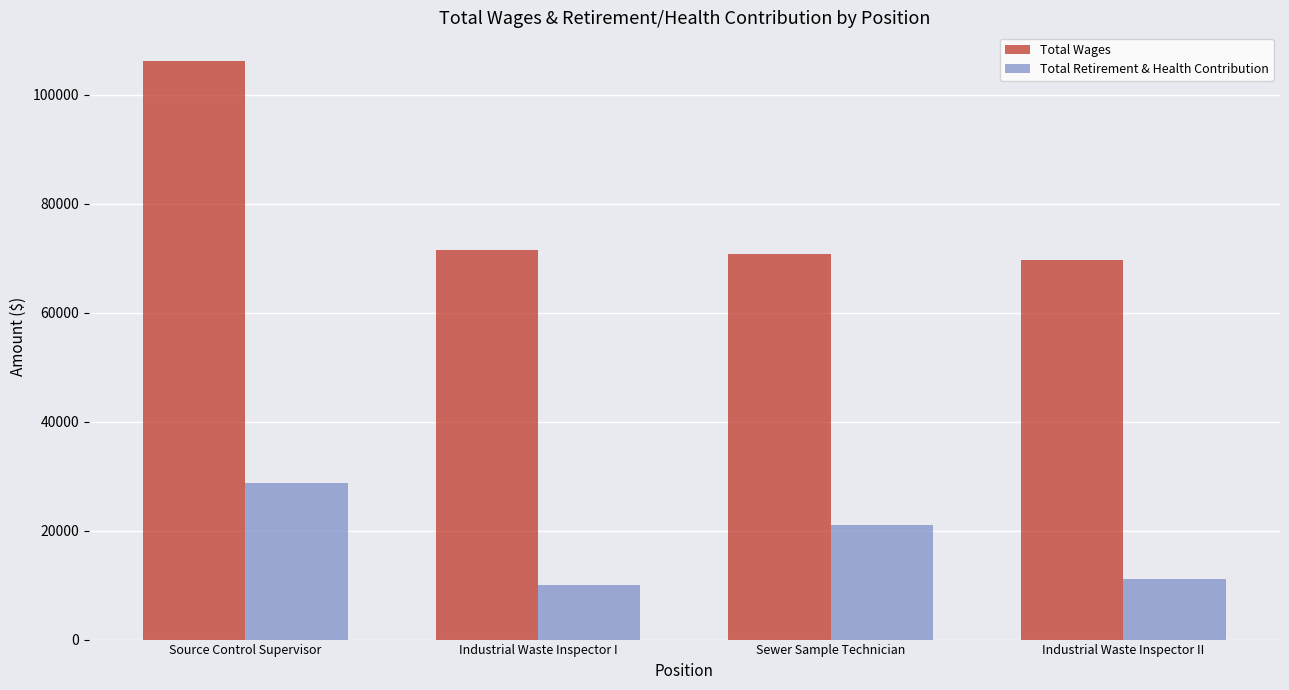

Rank the series by their maximum value, from highest to lowest.

Total Wages, Total Retirement & Health Contribution